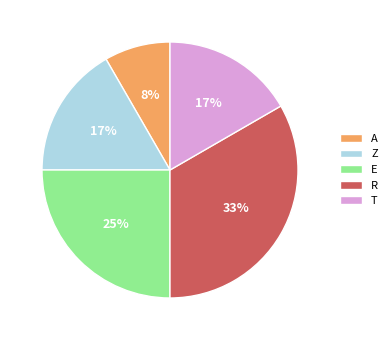

Count the number of slices in the pie.

5